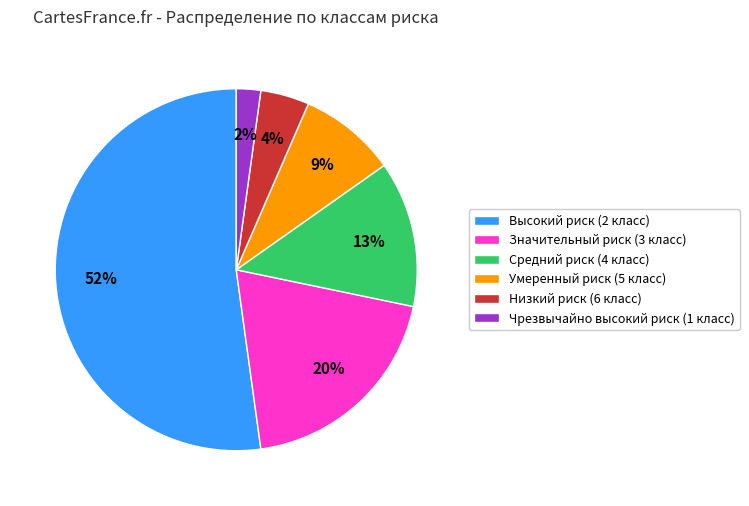

Does any single category account for the majority?

Yes